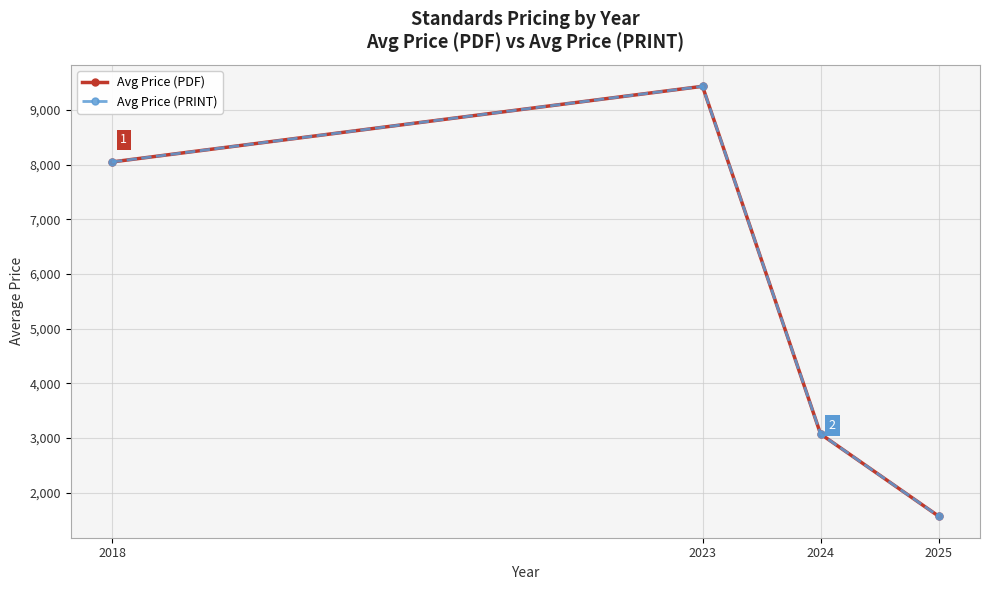

What is the value of the Avg Price (PRINT) point at the 2nd from the left?

9433.3